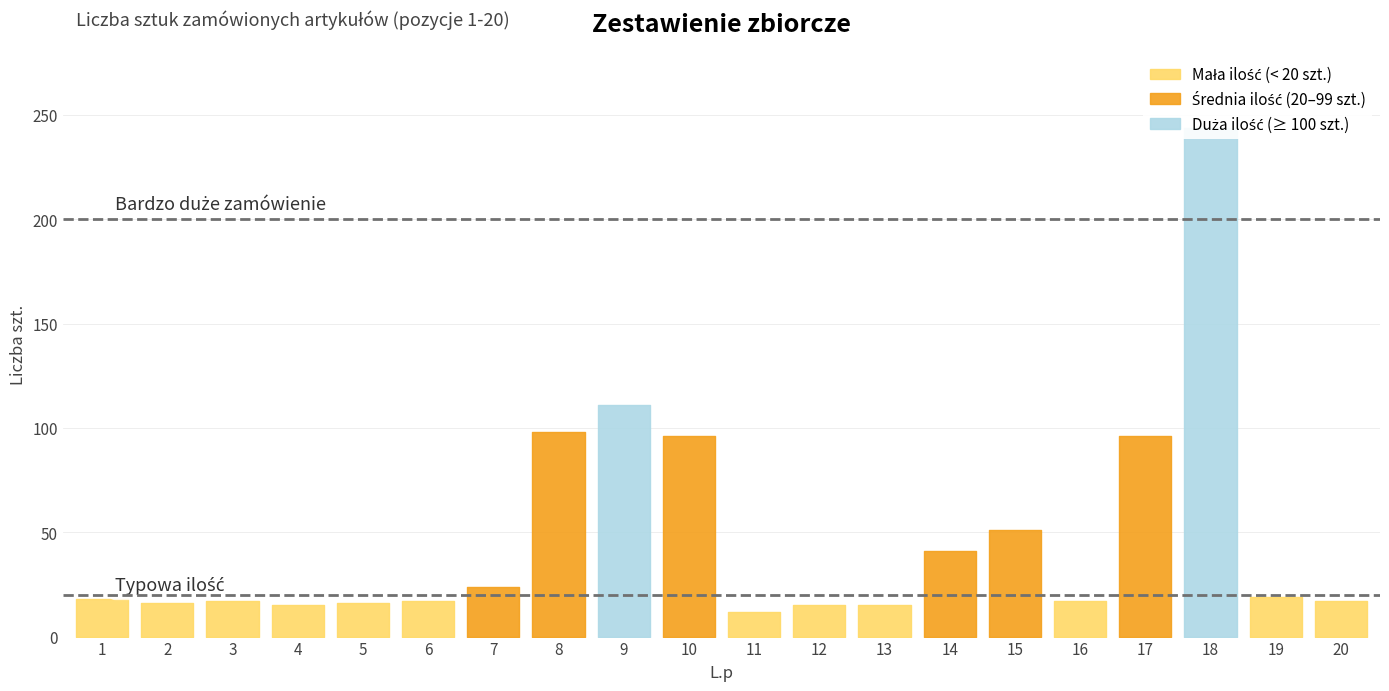

What is the value of the 14th point from the left?

41